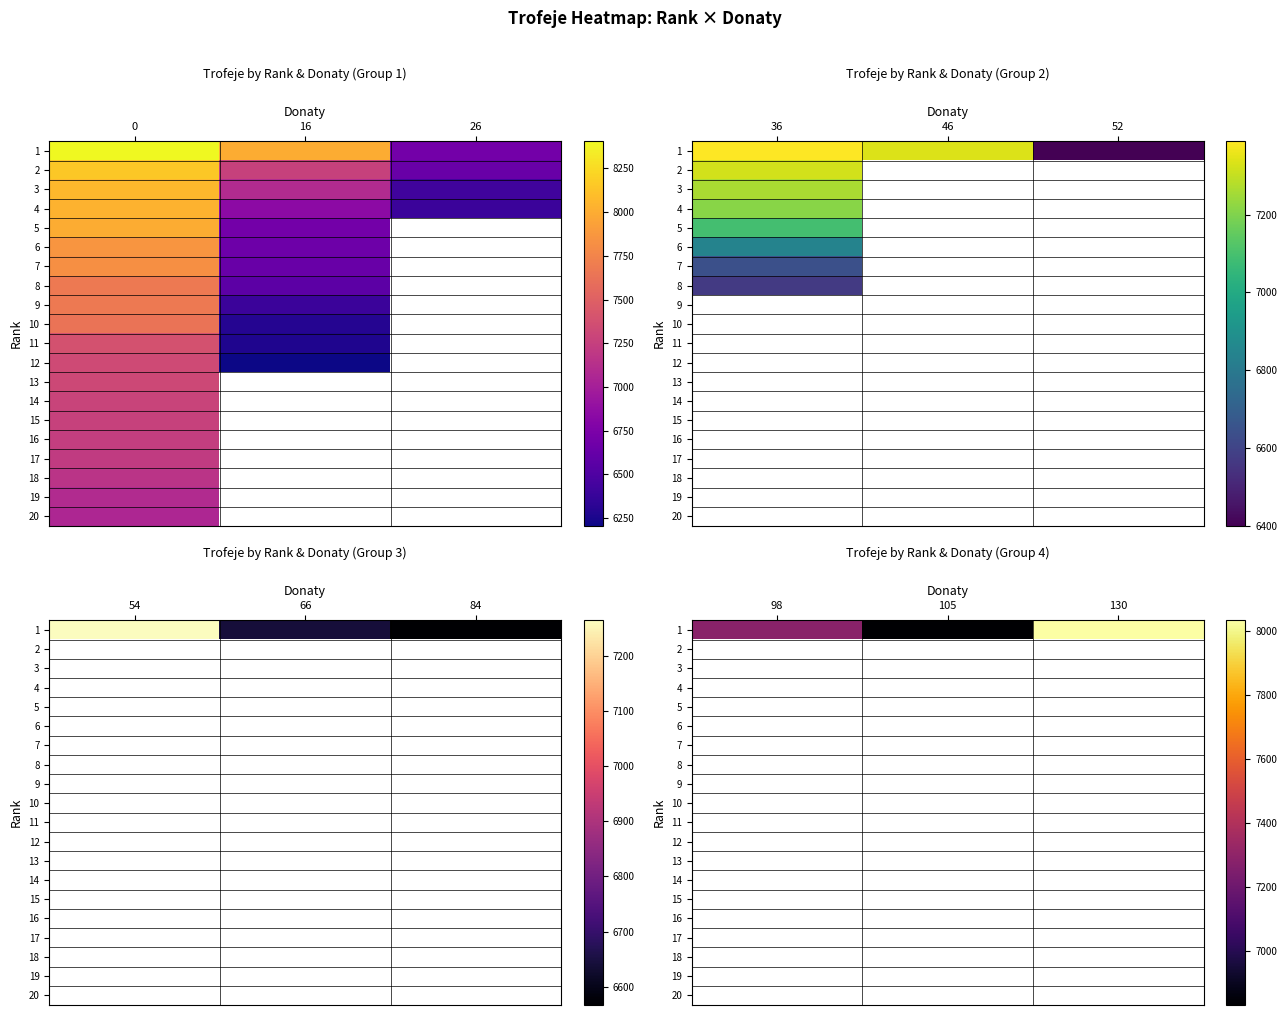

At how many categories does at least one series exceed 328?

3